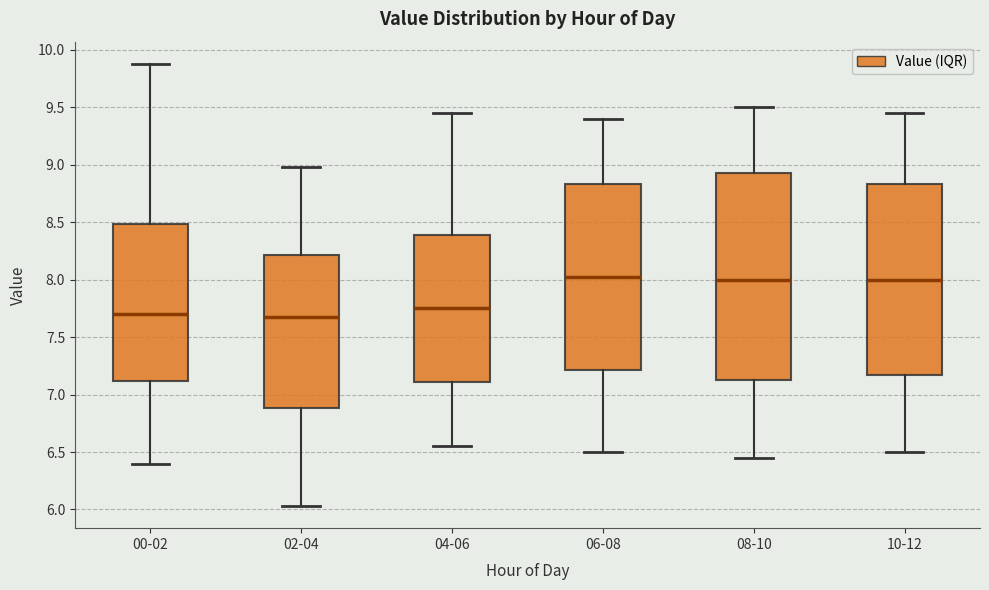

Where is the lower edge of the box for 08-10 on the y-axis? The values are not printed on the chart, so give them approximately, as read against the axis.

7.15